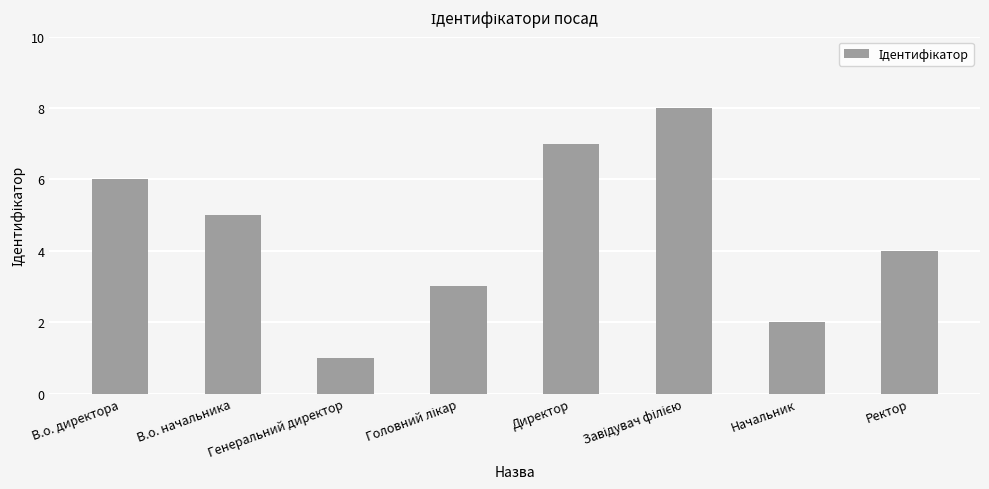

What is the maximum value shown in the chart?

8